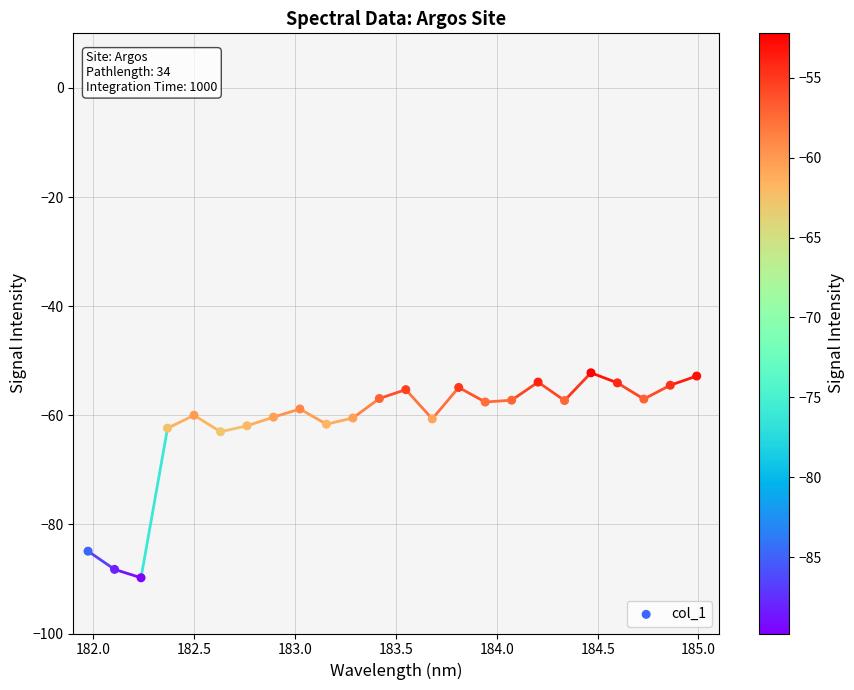

What is the range of X values (max minus min)?

3.0